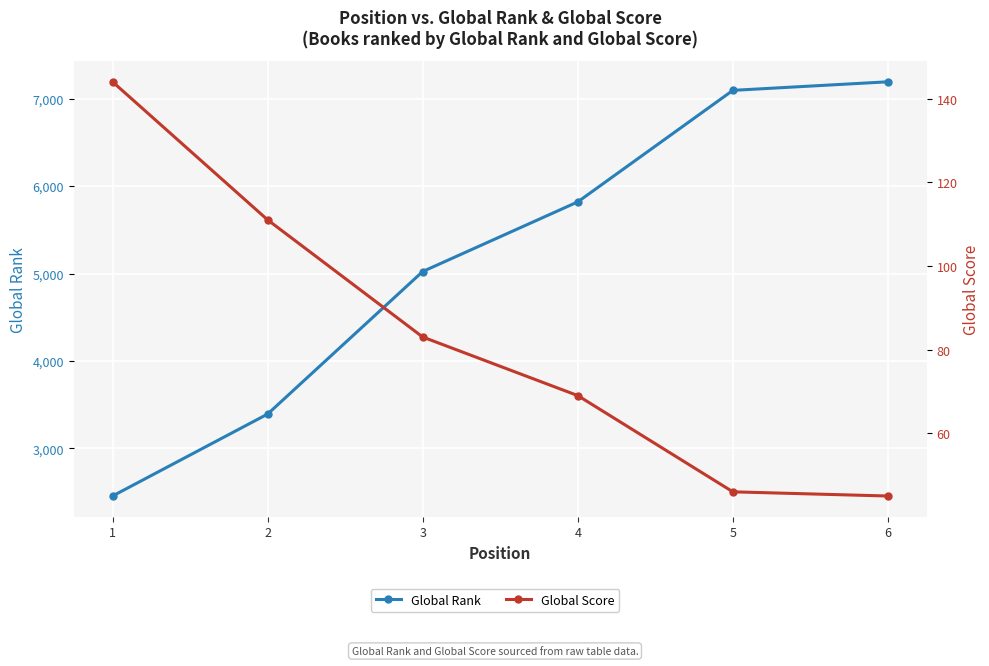

What is the sum of the Global Score values at 2 and 5?

157